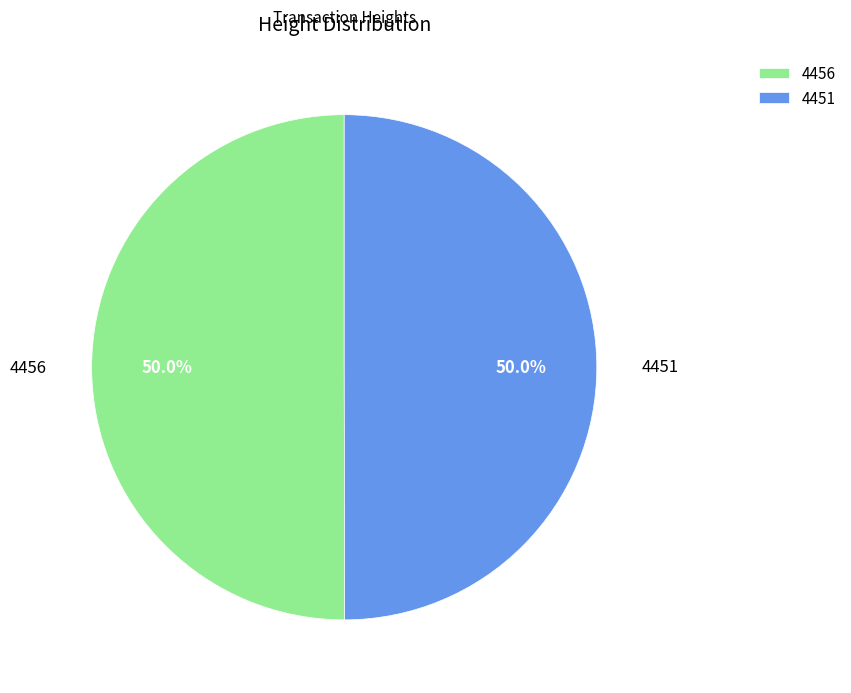

Approximately how many times larger is the value at 4451 compared to 4456?

1.0